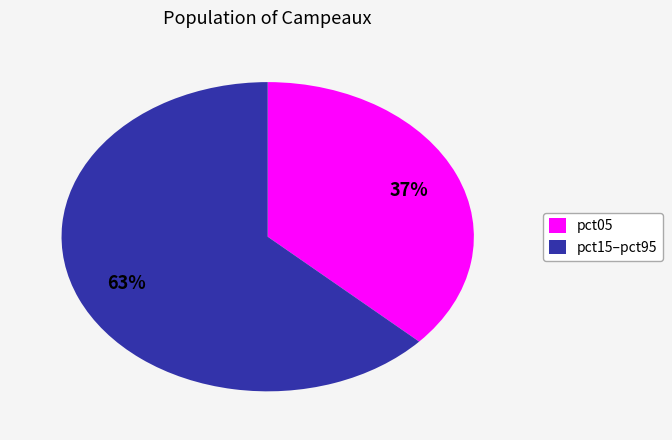

True or false: pct05 accounts for 50% of the total.

False